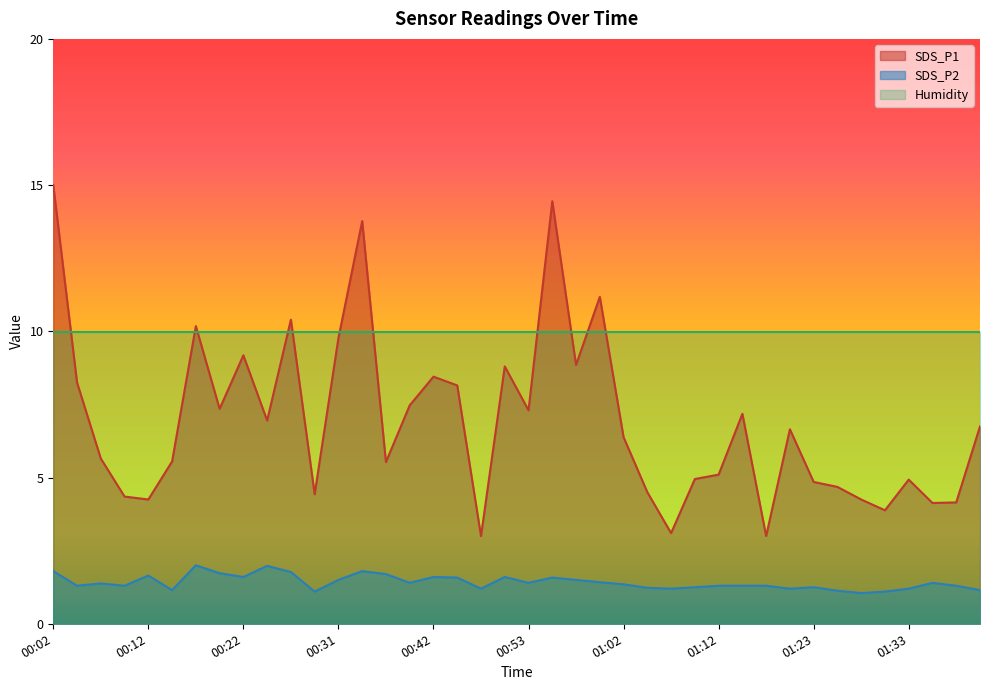

List the series in order of their peak value, lowest first.

SDS_P2, Humidity, SDS_P1